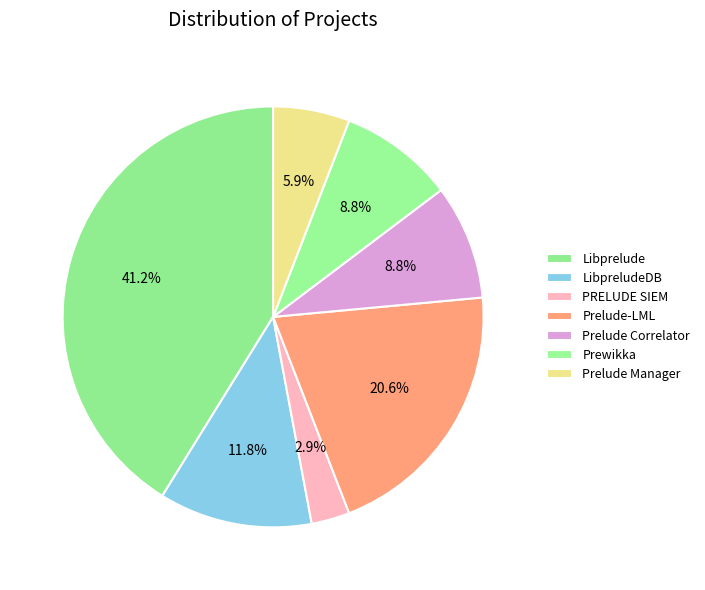

Count the number of slices in the pie.

7